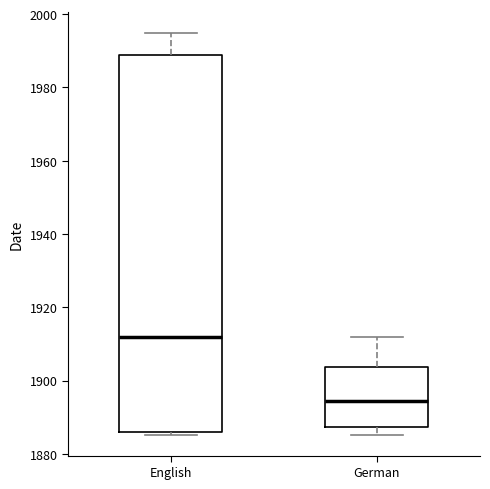

Where does the median line of the box for German sit on the y-axis? The values are not printed on the chart, so give them approximately, as read against the axis.

1894